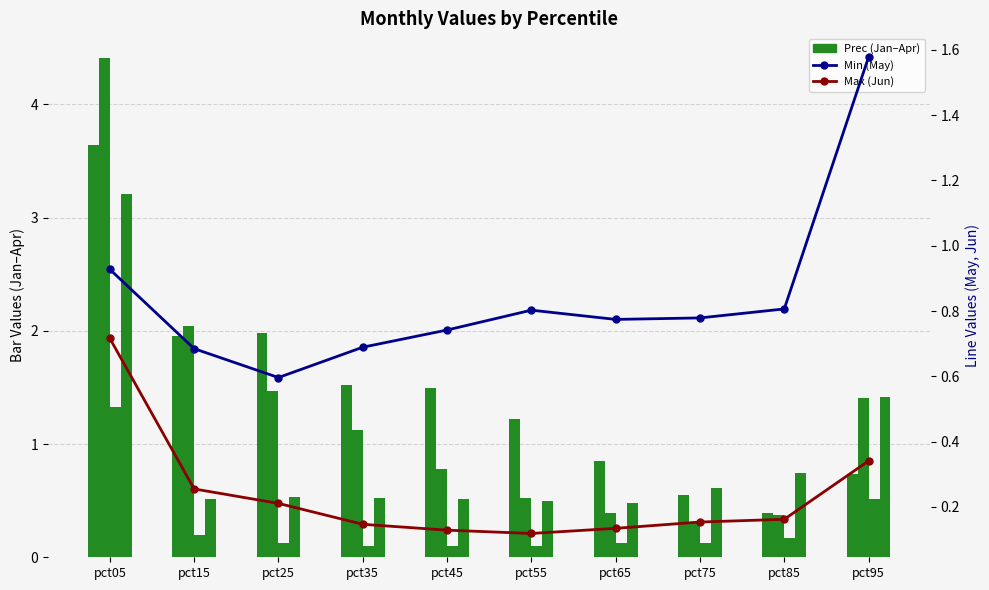

What is the difference between the maximum and minimum values in the Max (Jun) series?

0.6